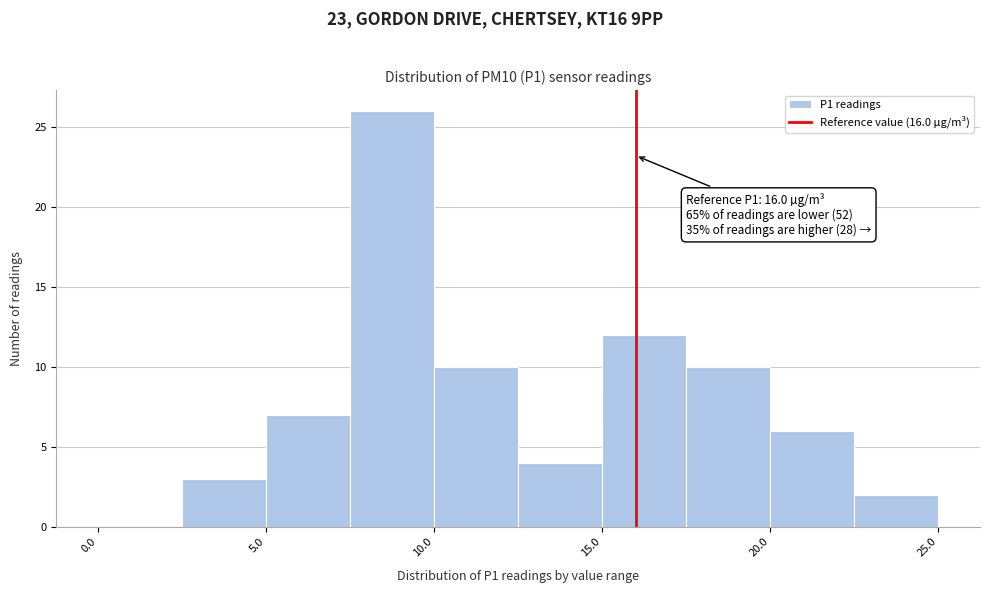

Over which range of the x-axis is the bar tallest?

7.5 to 10.0